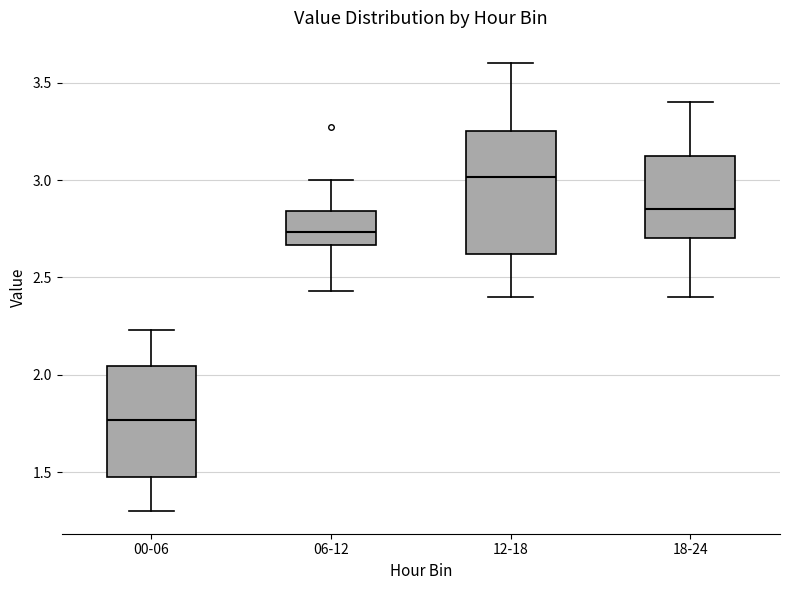

Reading left to right, read every box against the y-axis: the position of its median line, the range the box covers, and the ends of its whiskers. The values are not printed on the chart, so give them approximately, as read against the axis.

00-06: median 1.75, box 1.50 to 2.05, whiskers 1.30 to 2.25
06-12: median 2.75, box 2.65 to 2.85, whiskers 2.45 to 3.00
12-18: median 3.00, box 2.60 to 3.25, whiskers 2.40 to 3.60
18-24: median 2.85, box 2.70 to 3.15, whiskers 2.40 to 3.40